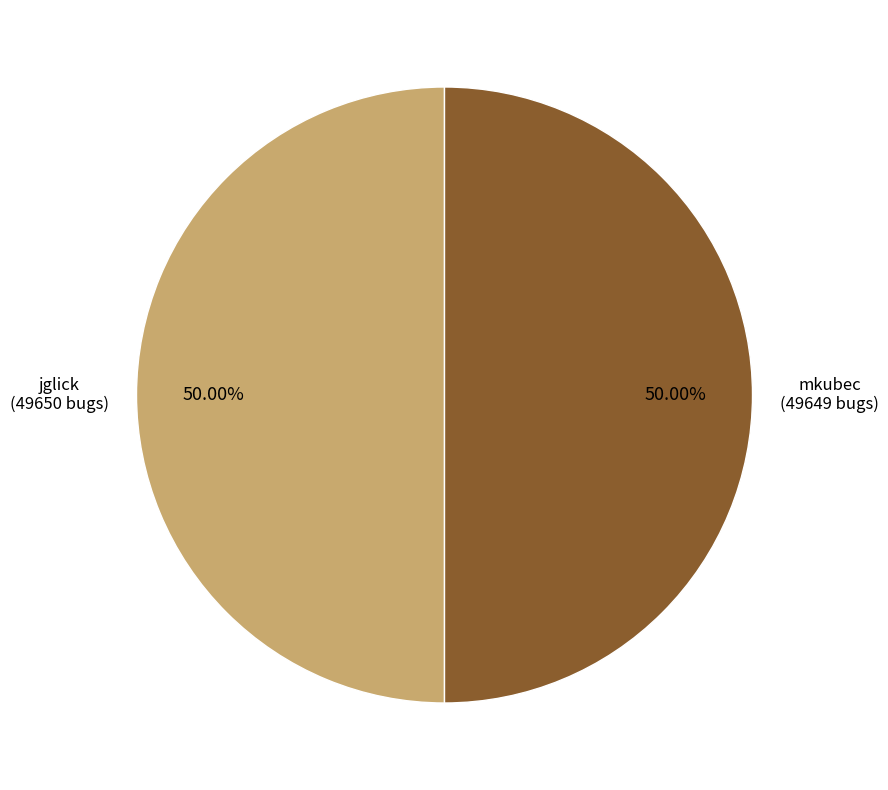

Do mkubec and jglick together represent more than half of the pie?

Yes